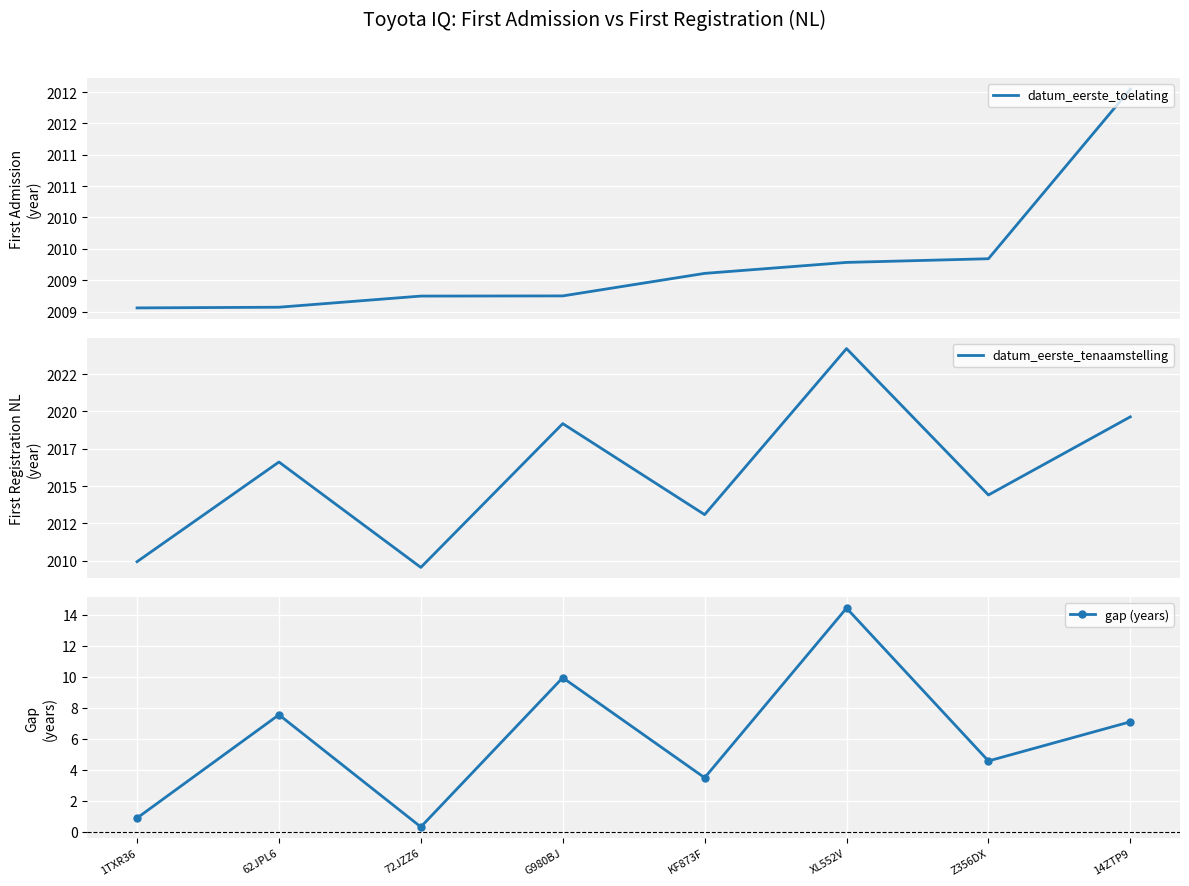

How many data points in datum_eerste_tenaamstelling are less than 2016?

4